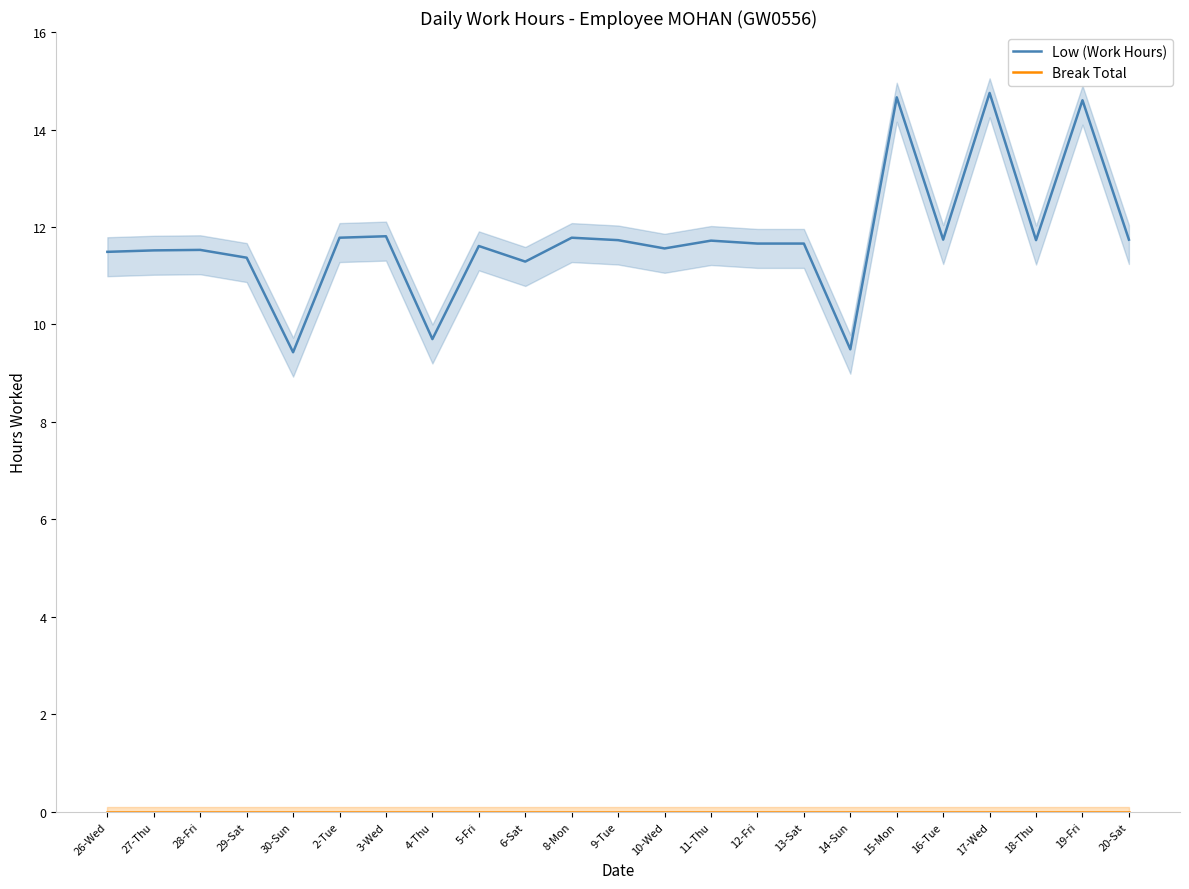

True or false: Break Total has more than 0 interior local peaks.

False